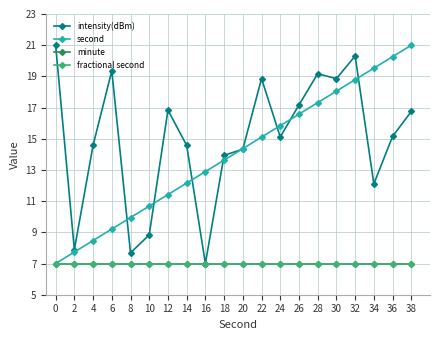

Reading right to left, extract all data points from this chart.

intensity(dBm): 38=16.8	36=15.1	34=12.1	32=20.3	30=18.9	28=19.2	26=17.2	24=15.1	22=18.9	20=14.3	18=13.9	16=7.0	14=14.6	12=16.8	10=8.8	8=7.7	6=19.4	4=14.6	2=7.9	0=21.0
second: 38=21.0	36=20.3	34=19.5	32=18.8	30=18.1	28=17.3	26=16.6	24=15.8	22=15.1	20=14.4	18=13.6	16=12.9	14=12.2	12=11.4	10=10.7	8=9.9	6=9.2	4=8.5	2=7.7	0=7.0
minute: 38=7.0	36=7.0	34=7.0	32=7.0	30=7.0	28=7.0	26=7.0	24=7.0	22=7.0	20=7.0	18=7.0	16=7.0	14=7.0	12=7.0	10=7.0	8=7.0	6=7.0	4=7.0	2=7.0	0=7.0
fractional second: 38=7.0	36=7.0	34=7.0	32=7.0	30=7.0	28=7.0	26=7.0	24=7.0	22=7.0	20=7.0	18=7.0	16=7.0	14=7.0	12=7.0	10=7.0	8=7.0	6=7.0	4=7.0	2=7.0	0=7.0